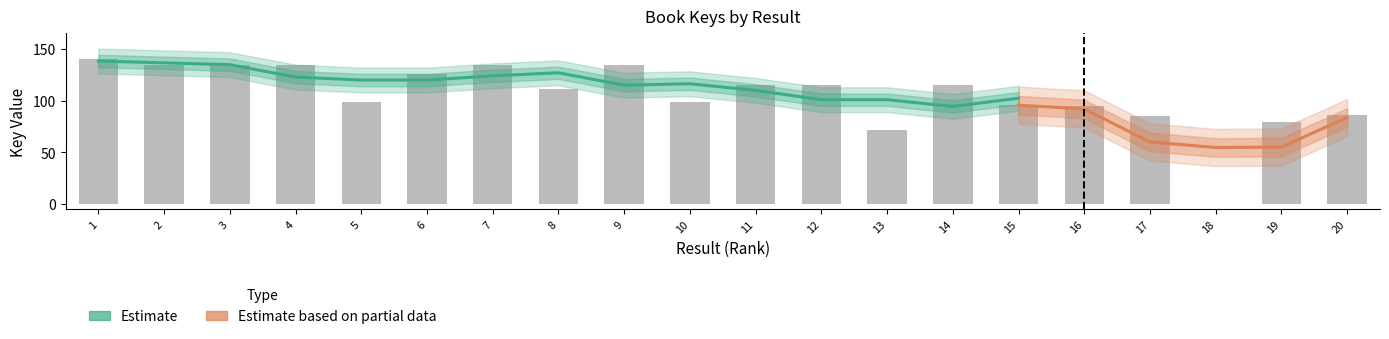

At which category does the chart reach its minimum across all series?

18